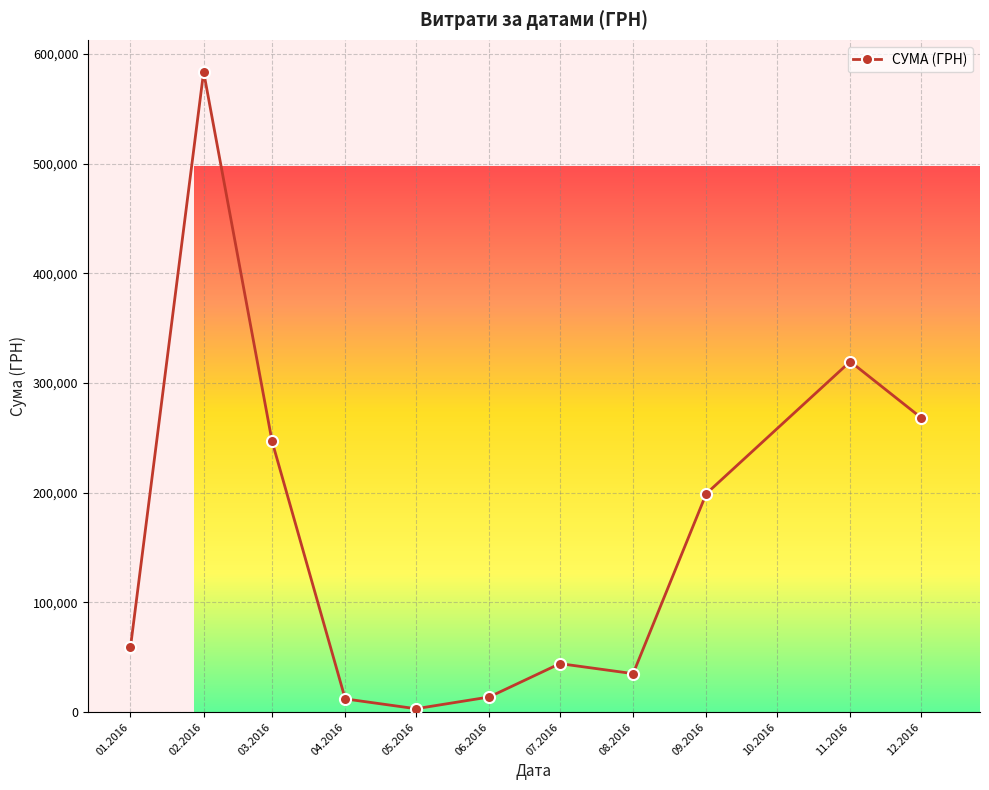

What is the difference between the second highest and minimum values?

316416.9